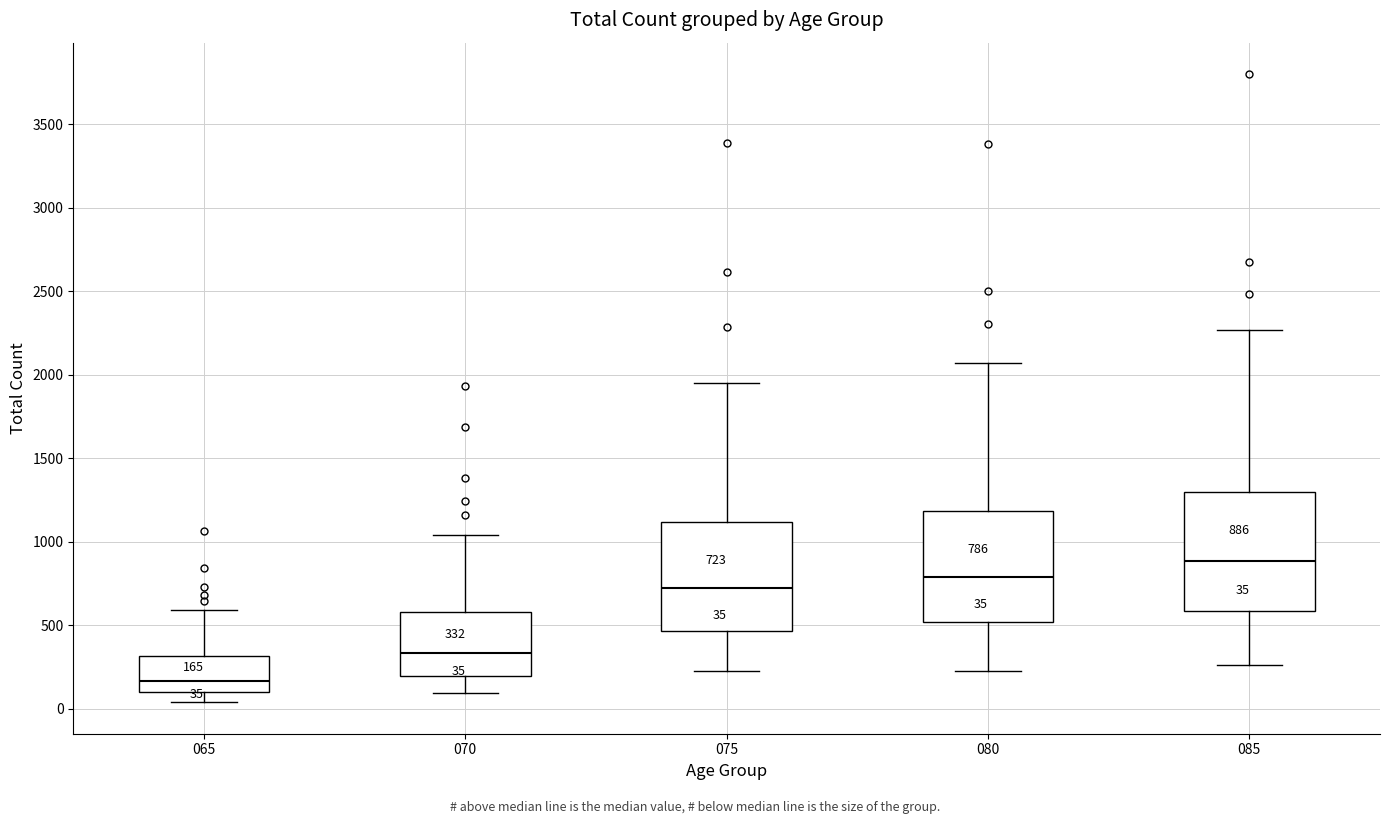

Which box's median line is the highest?

085